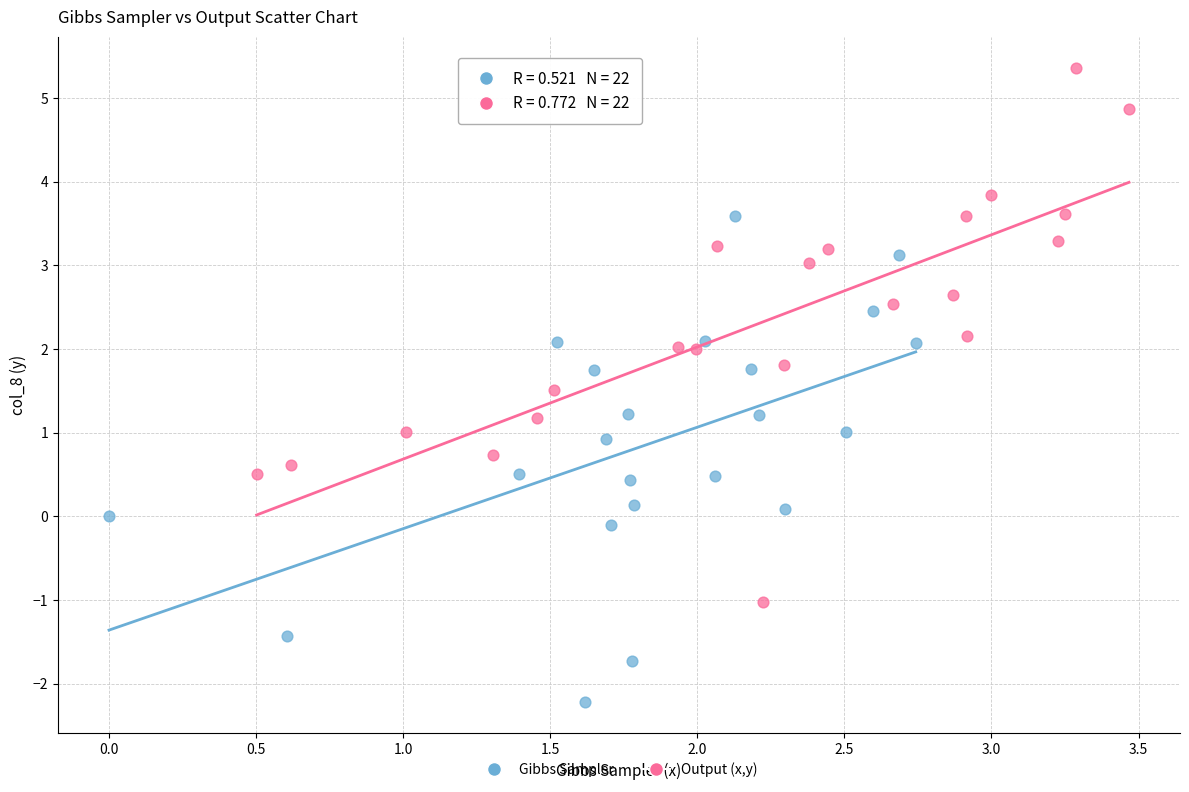

Which series has the largest Y range (max minus min)?

Output (x,y)